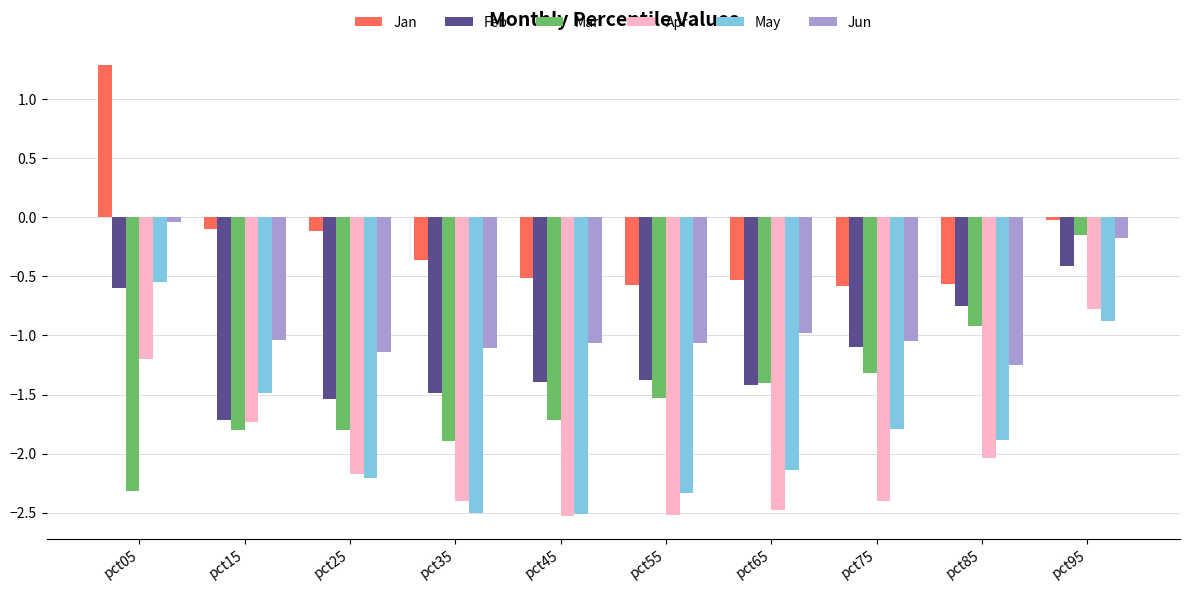

The Jan series shows -0.6 at pct85. True or false?

True